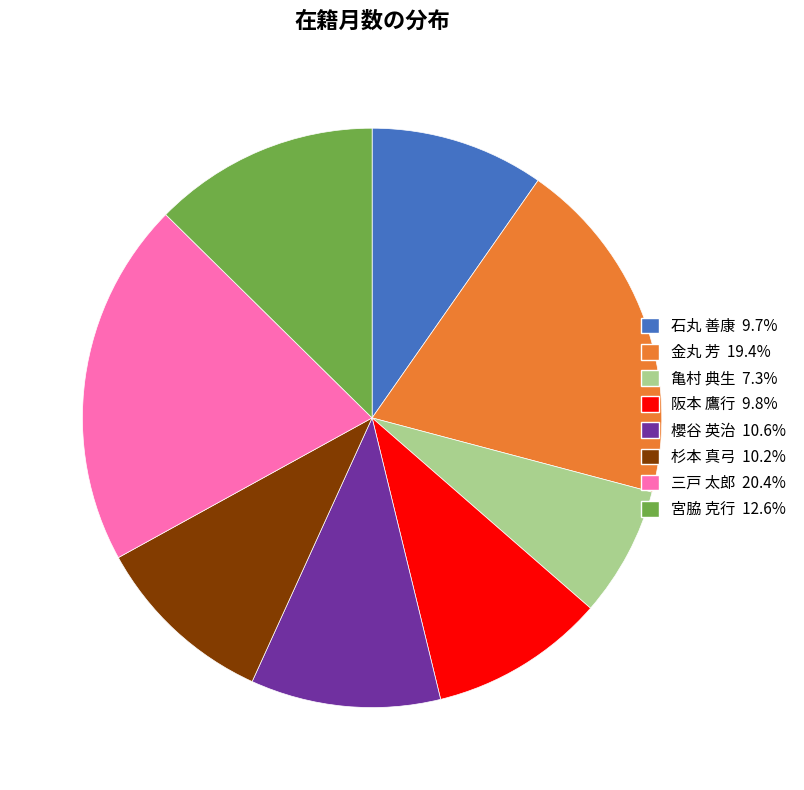

The 宮脇 克行 slice represents 22% of the pie. True or false?

False